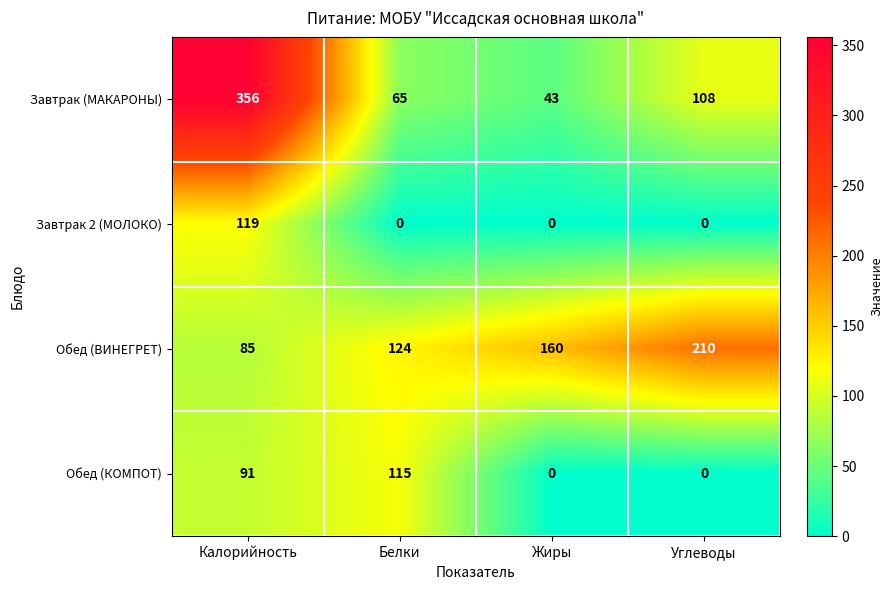

What is the lowest value of the Завтрак (МАКАРОНЫ) series?

43